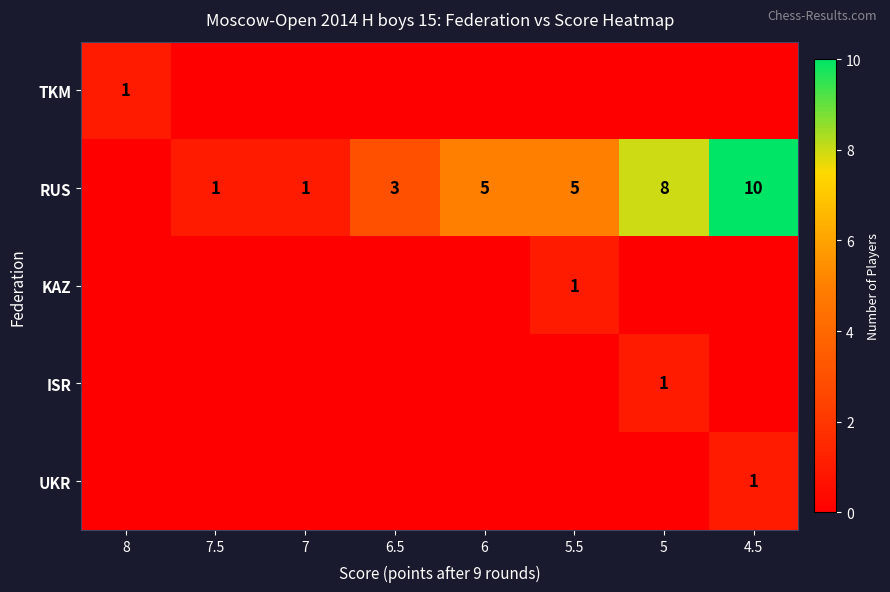

Between 8 and 7.5, which is larger?

8